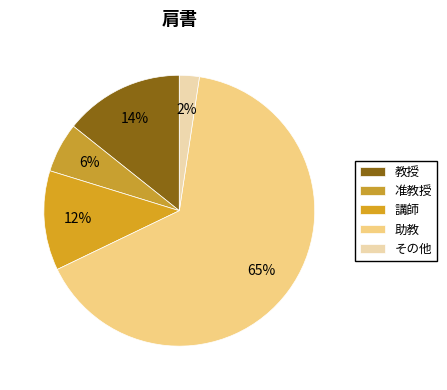

What is the largest slice in the pie chart?

助教